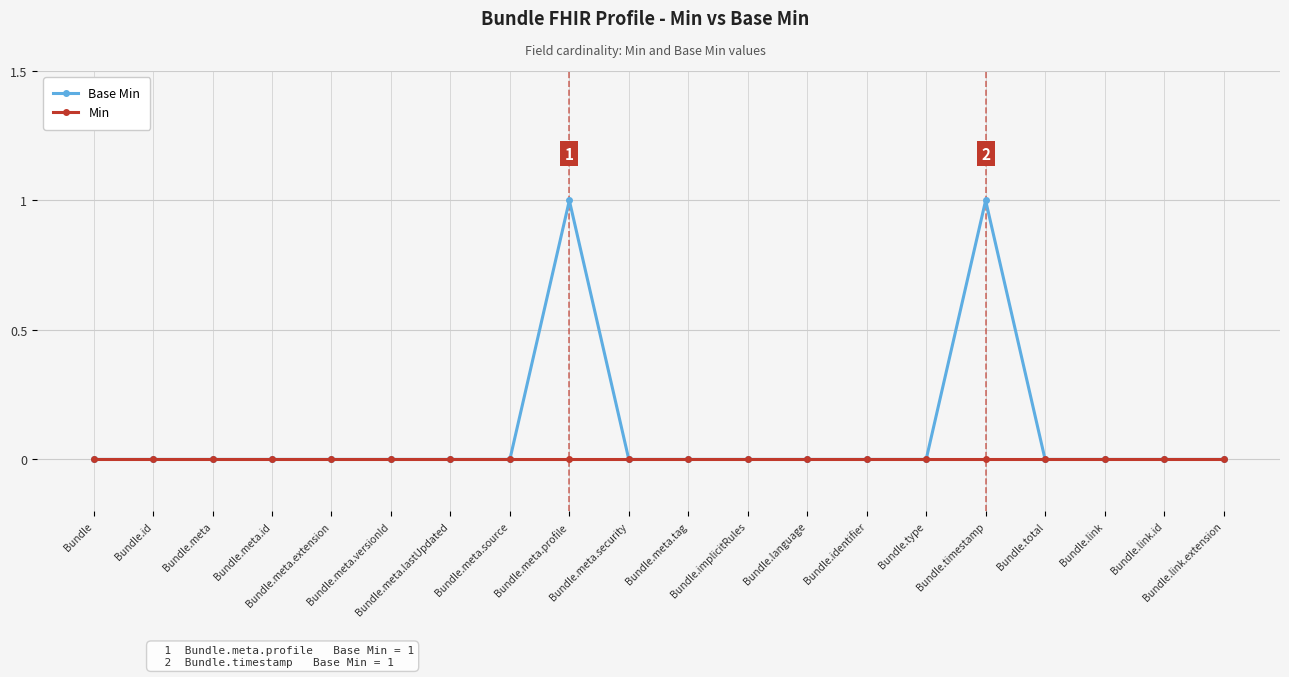

Which series has the largest total across all categories?

Base Min